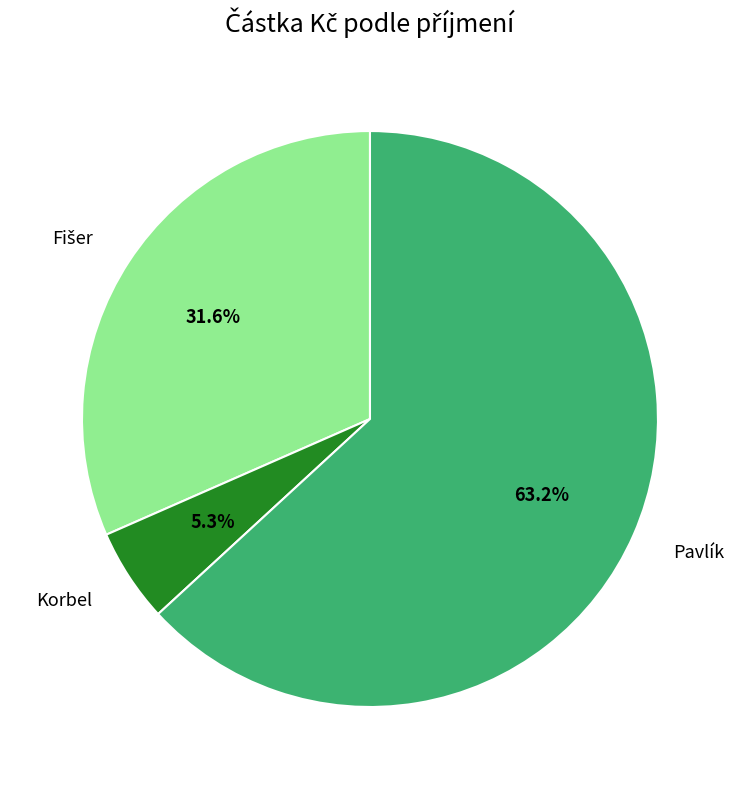

Does any single category account for the majority?

Yes